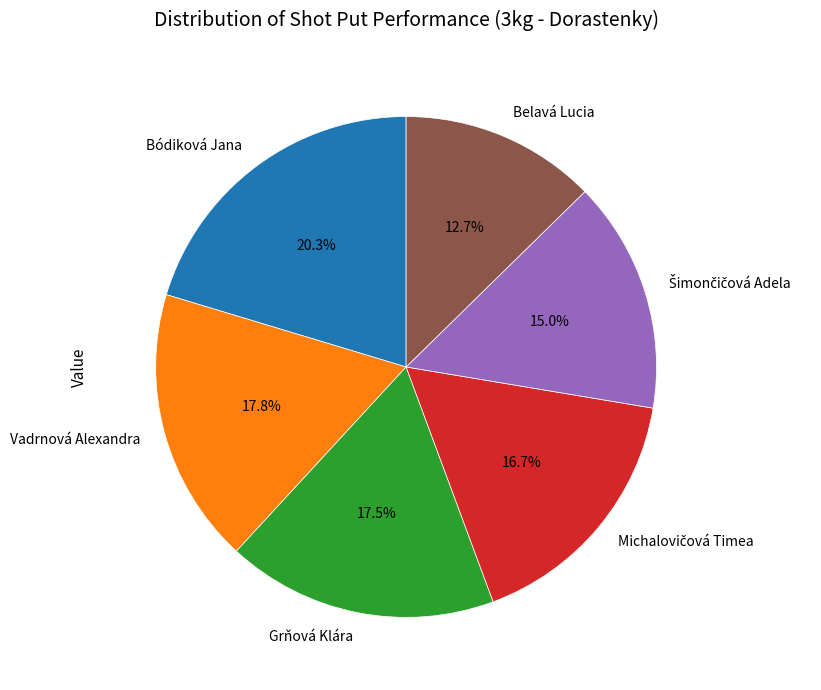

Does any single category account for the majority?

No